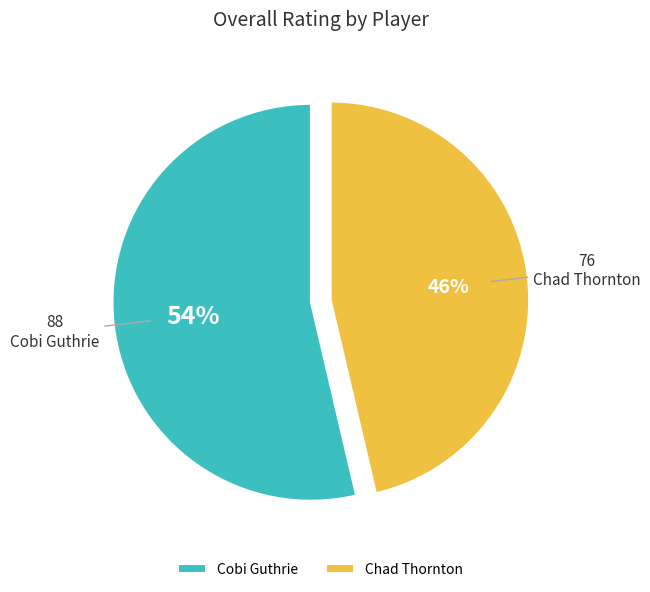

What percentage is the Cobi Guthrie slice, to the nearest percent?

54%